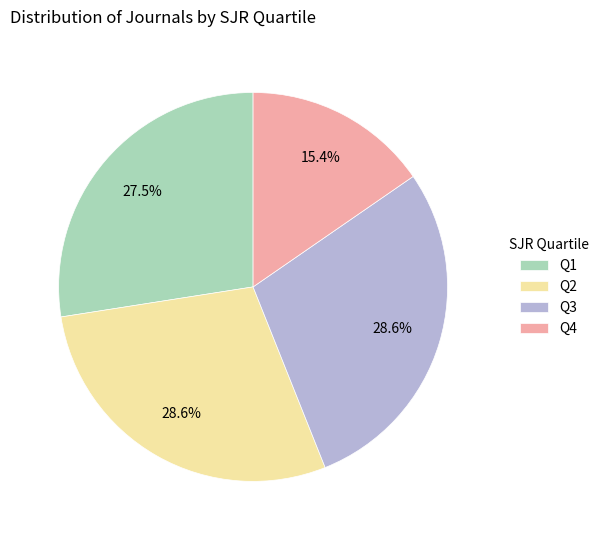

True or false: Q4 accounts for 27% of the total.

False